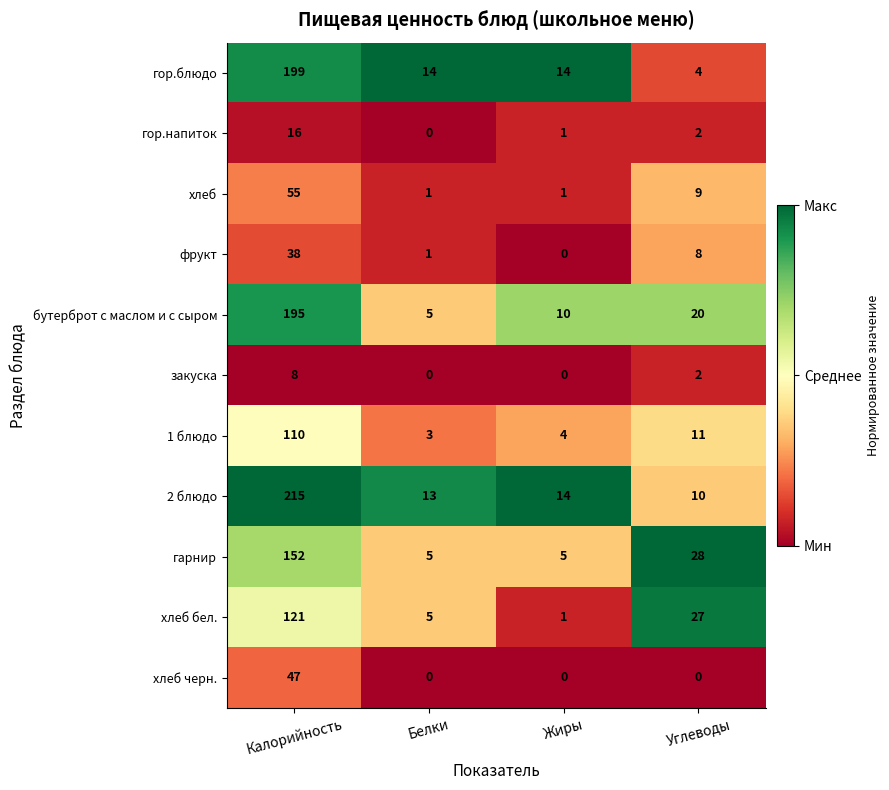

What is the difference between the гарнир values at Жиры and Калорийность?

147